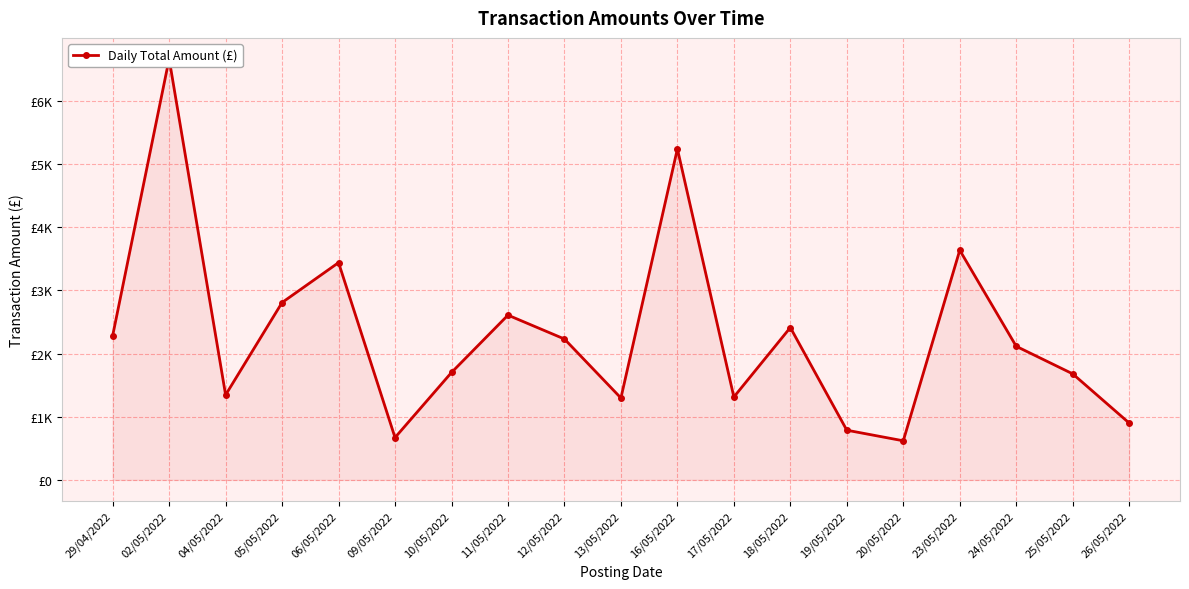

List the labels in order of value, largest first.

02/05/2022, 16/05/2022, 23/05/2022, 06/05/2022, 05/05/2022, 11/05/2022, 18/05/2022, 29/04/2022, 12/05/2022, 24/05/2022, 10/05/2022, 25/05/2022, 04/05/2022, 17/05/2022, 13/05/2022, 26/05/2022, 19/05/2022, 09/05/2022, 20/05/2022